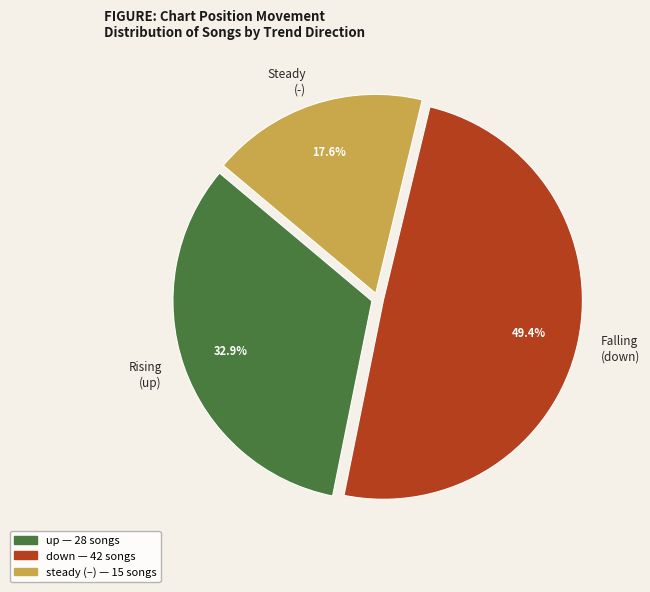

How many segments does this pie chart have?

3